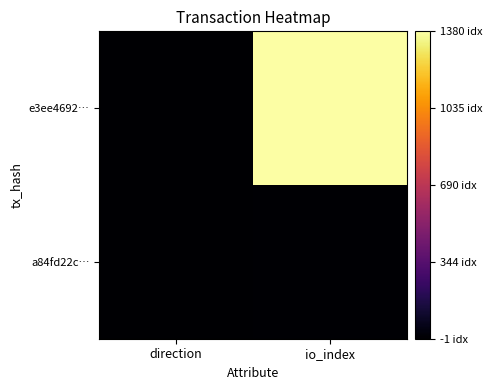

What is the spread (max minus min) of values at io_index?

1372